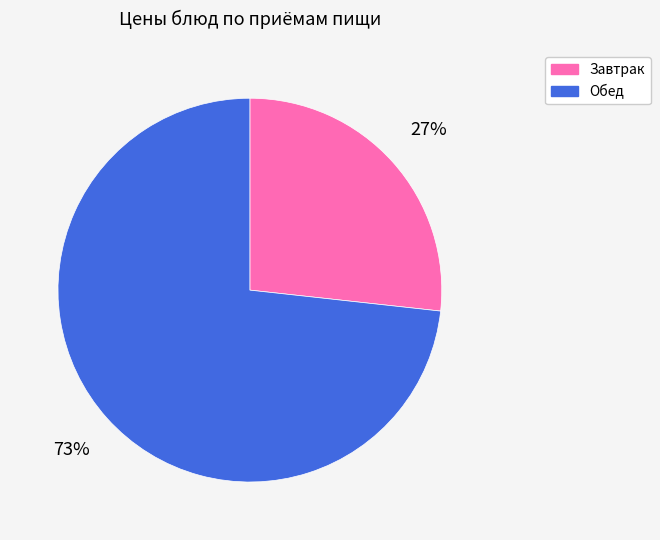

Does any single category account for the majority?

Yes